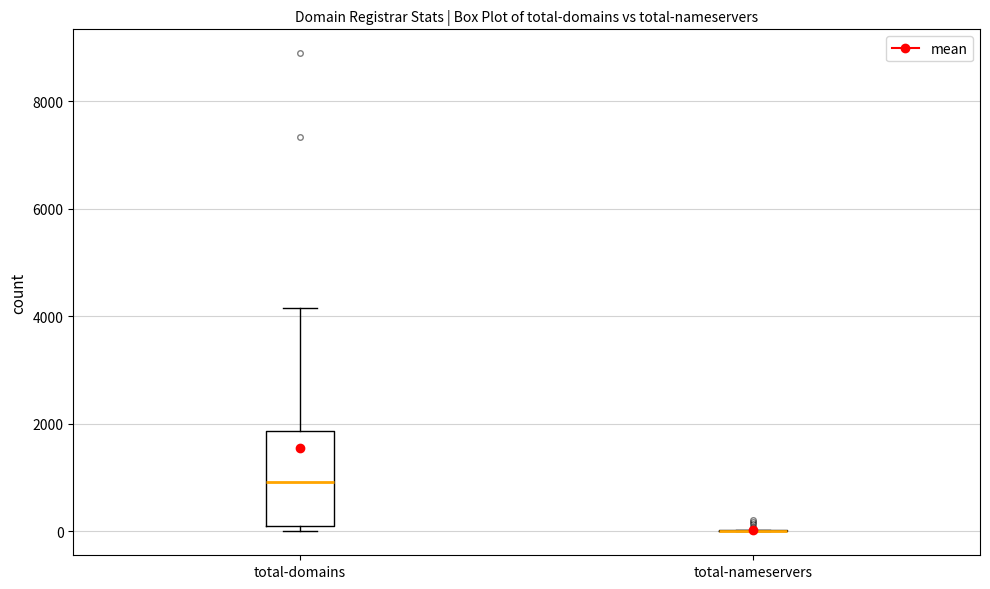

Reading left to right, transcribe this box plot: for each box, give where its median line is, the range the box spans, and where its two whiskers end, as read against the y-axis. The values are not printed on the chart, so give them approximately, as read against the axis.

total-domains: median 1000, box 200 to 1800, whiskers 0 to 4200
total-nameservers: box collapsed to a line at 0, whiskers 0 to 0